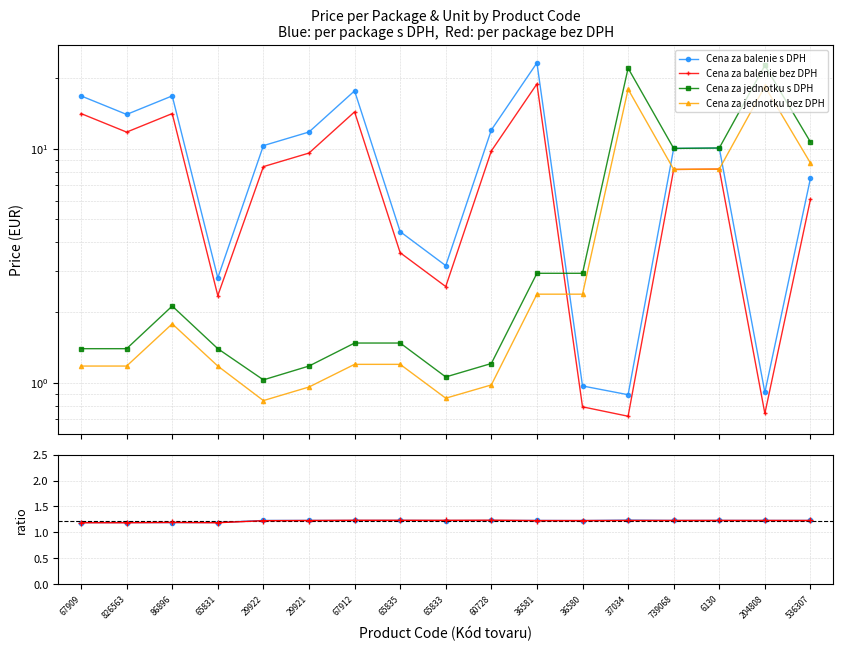

The Cena za jednotku bez DPH series shows 14.6 at 739068. True or false?

False